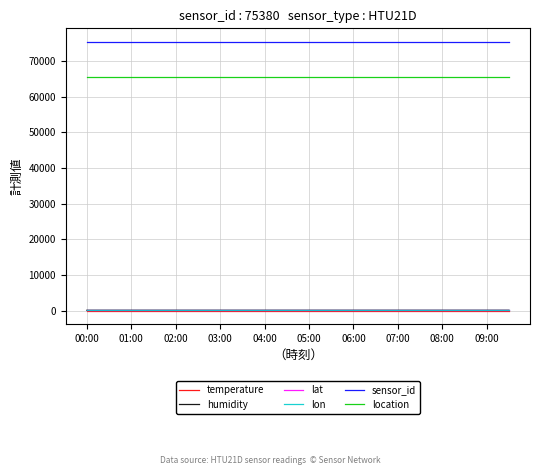

Which series has the largest total across all categories?

sensor_id